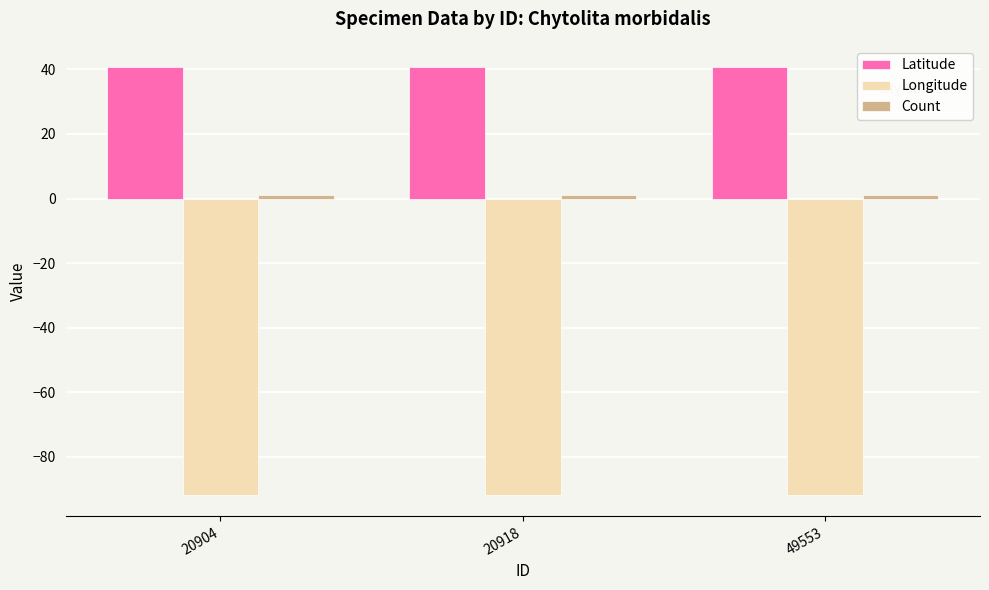

What is the greatest value displayed?

40.7